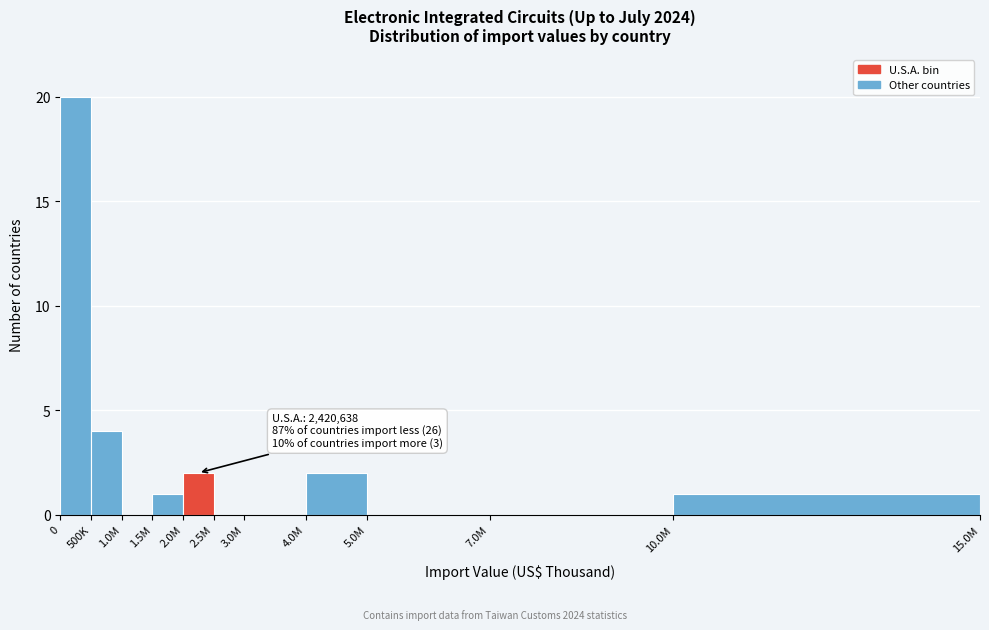

Reading right to left, list all the values displayed in this chart.

10.0M=1	7.0M=0	5.0M=0	4.0M=2	3.0M=0	2.5M=0	2.0M=2	1.5M=1	1.0M=0	500K=4	0=20